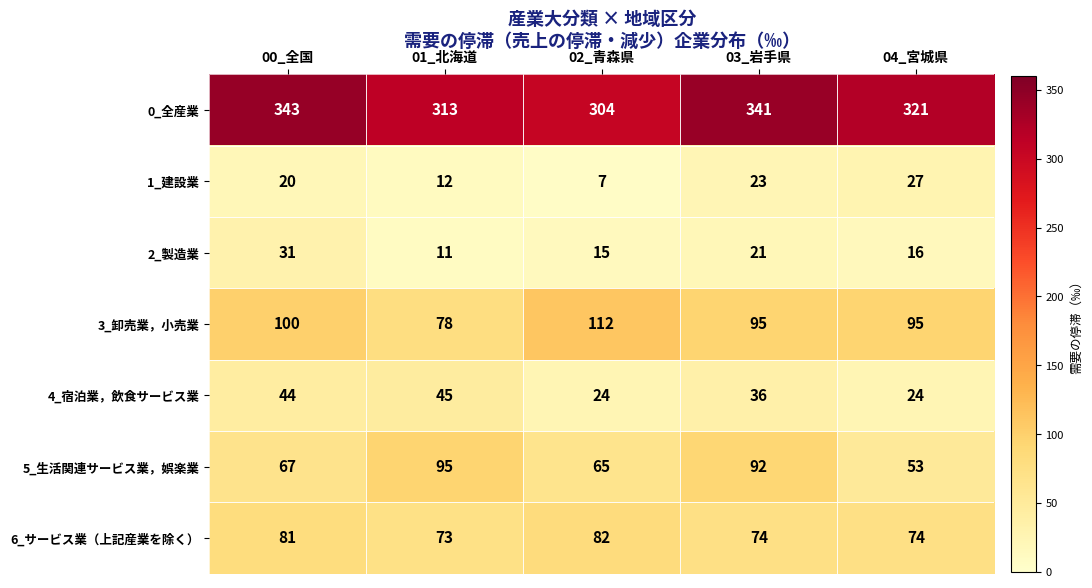

Is it true that 2_製造業 equals 31 at 00_全国?

True